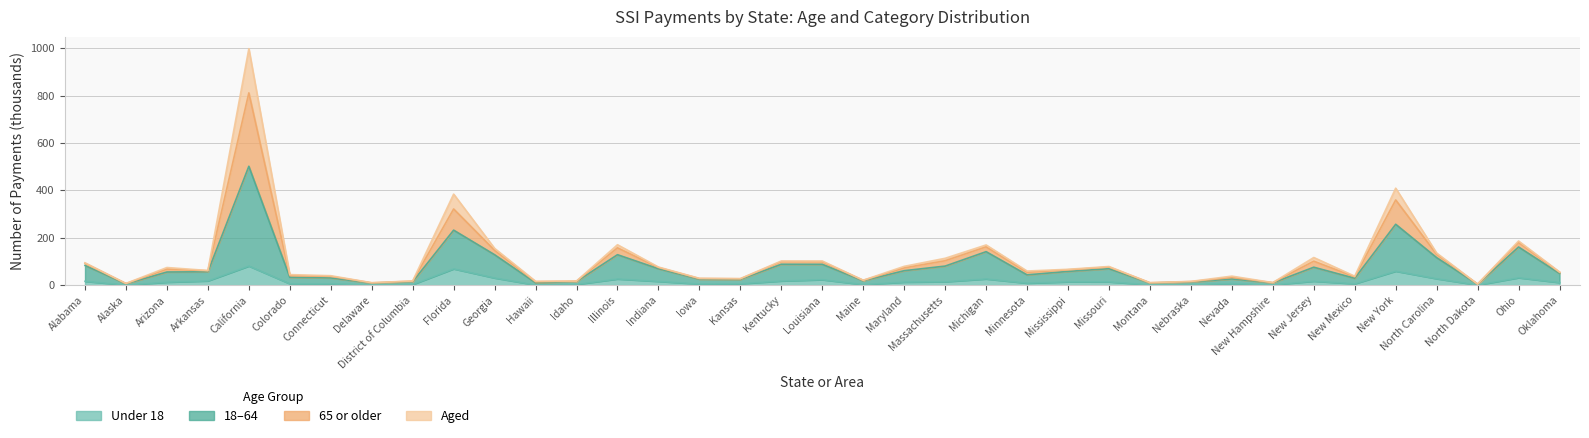

Rank the categories by 65 or older value from highest to lowest.

California, New York, Florida, Ohio, Illinois, Michigan, Georgia, North Carolina, New Jersey, Massachusetts, Louisiana, Kentucky, Alabama, Maryland, Missouri, Indiana, Arizona, Mississippi, Arkansas, Minnesota, Oklahoma, Colorado, Connecticut, Nevada, New Mexico, Iowa, Kansas, Maine, District of Columbia, Idaho, Hawaii, Nebraska, New Hampshire, Montana, Delaware, Alaska, North Dakota